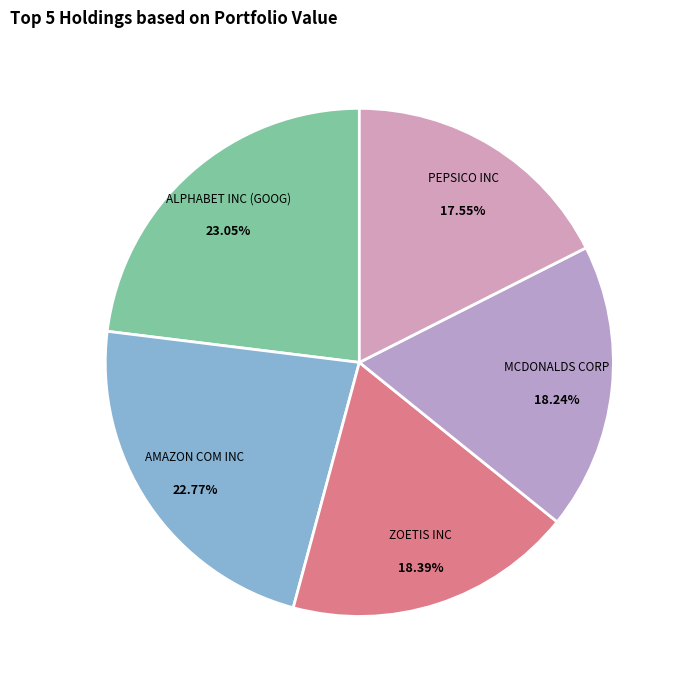

Count the number of slices in the pie.

5